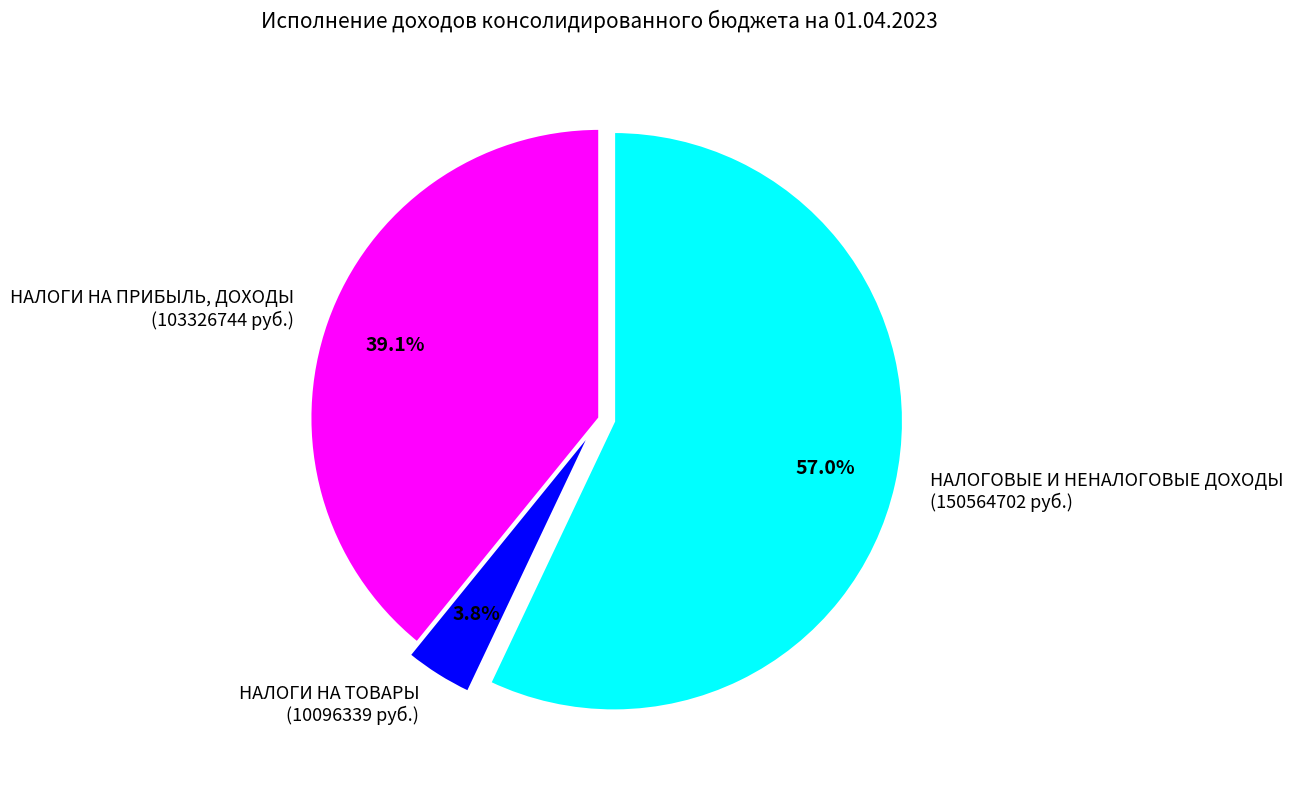

Does НАЛОГИ НА ТОВАРЫ (10096339 руб.) represent more than half of the total?

No